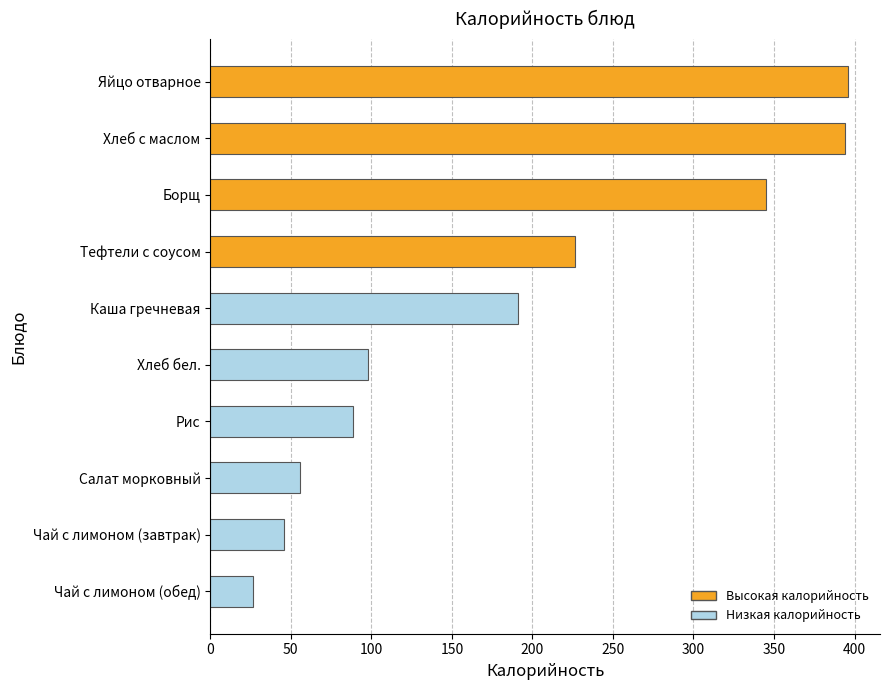

What is the difference between the second highest and second lowest values?

348.0